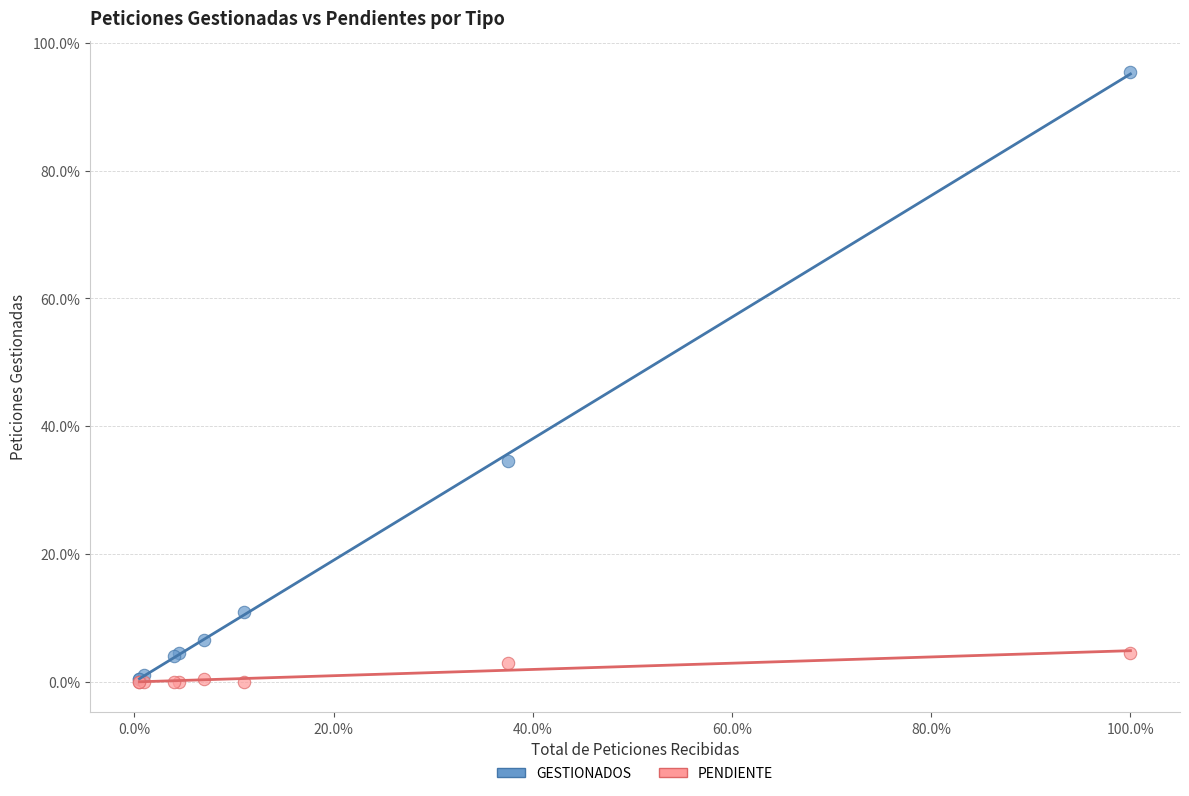

In the GESTIONADOS series, what Y value is closest to 48?

34.5